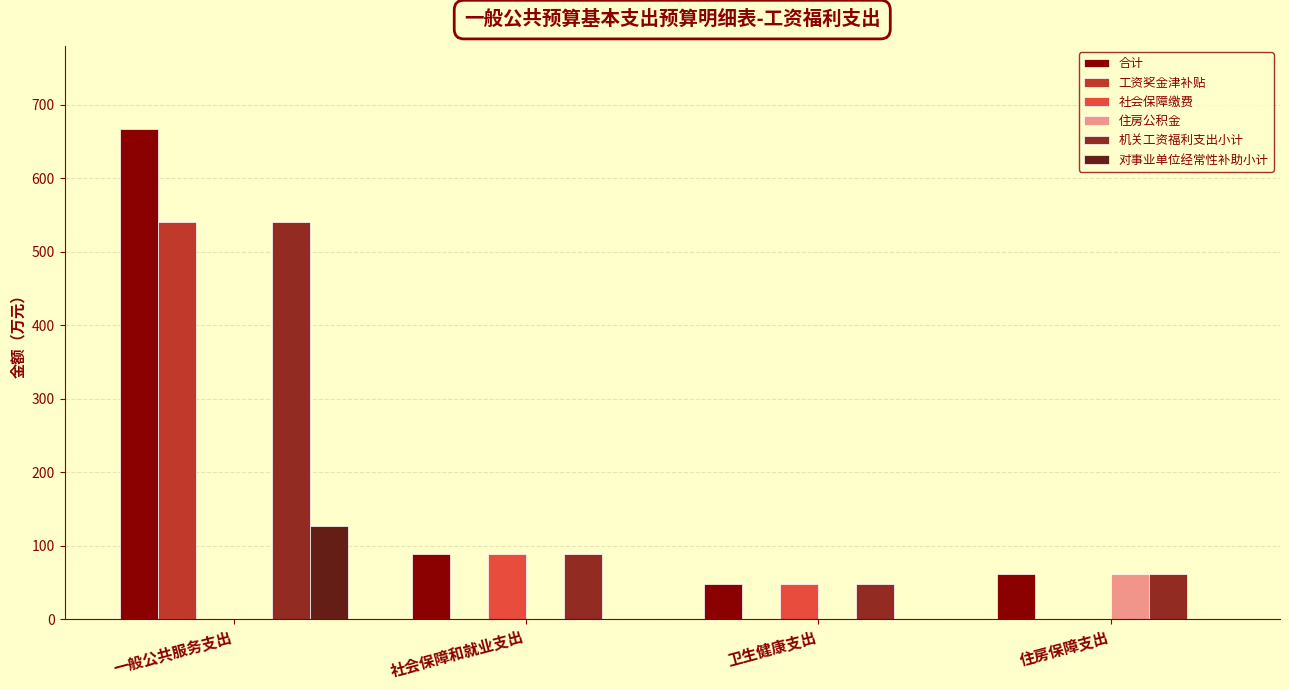

At which category is the sum across all series the highest?

一般公共服务支出